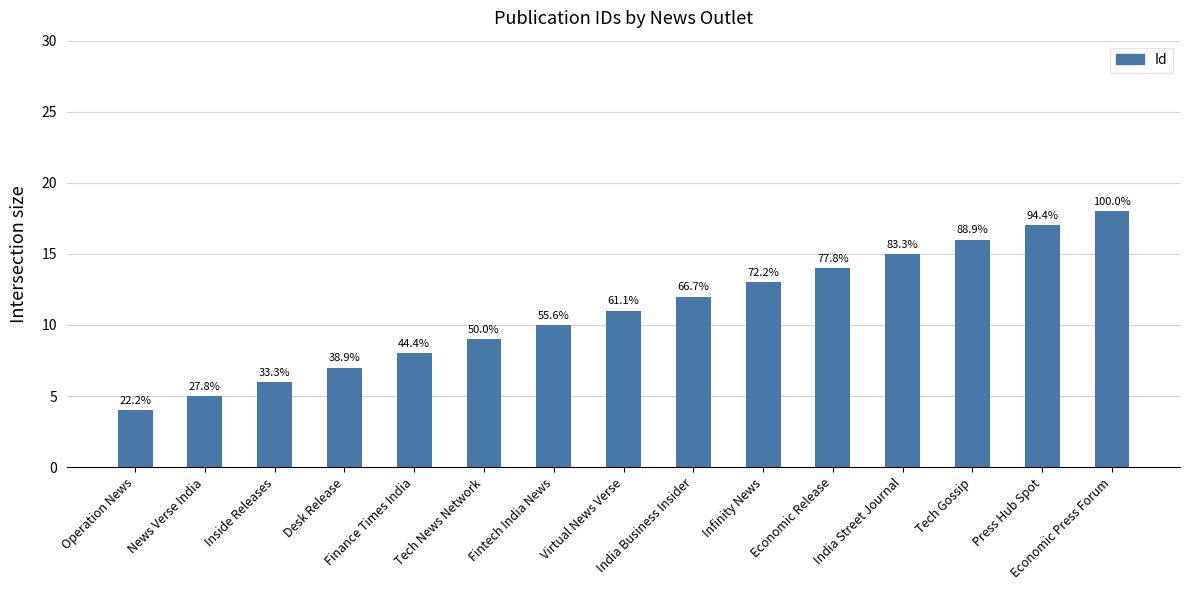

Are the bars horizontal?

No